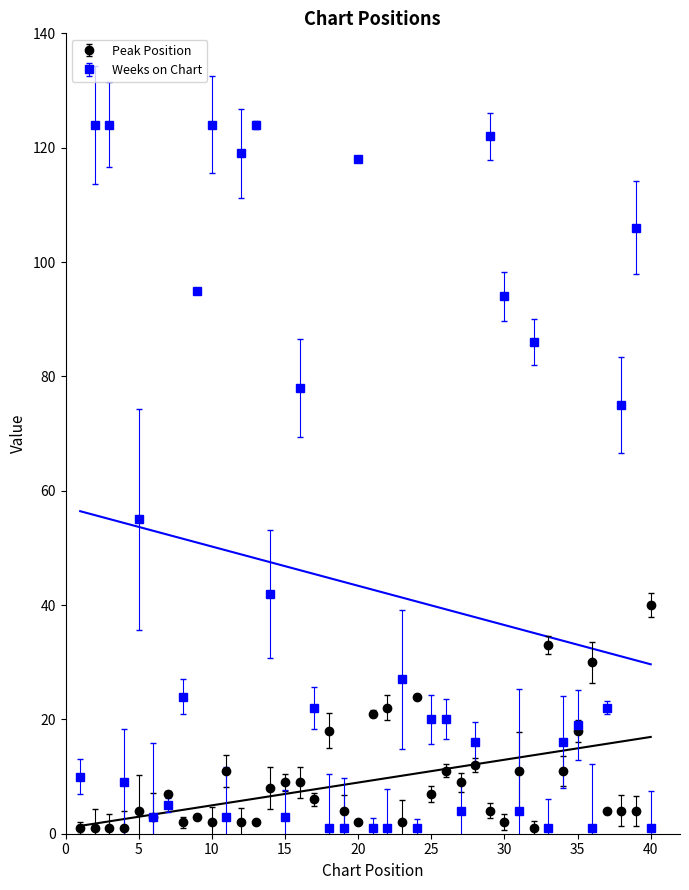

What is the difference between the Peak Position values at 19 and 34?

7